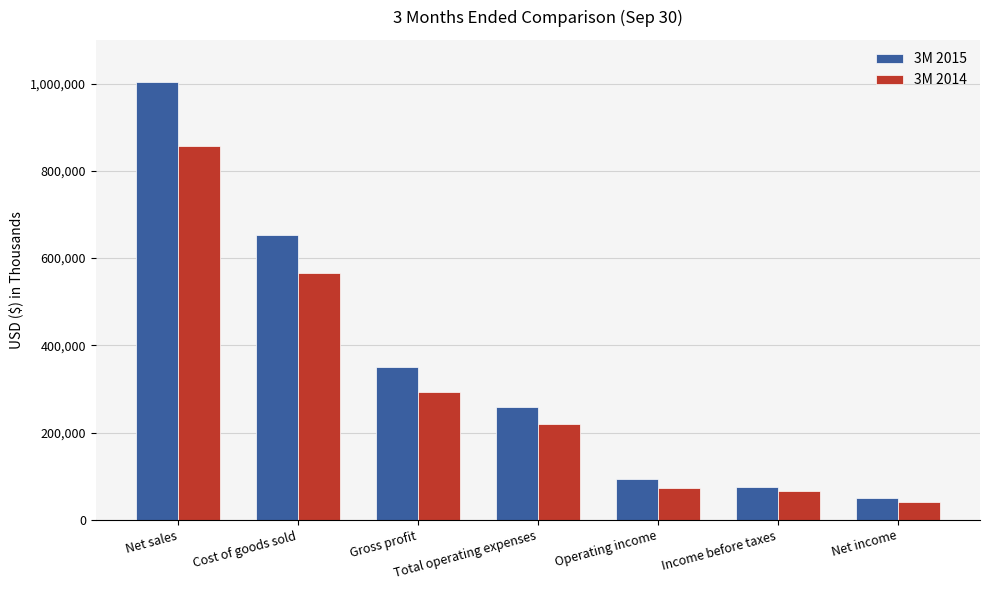

What is the label of the 5th bar from the right?

Gross profit